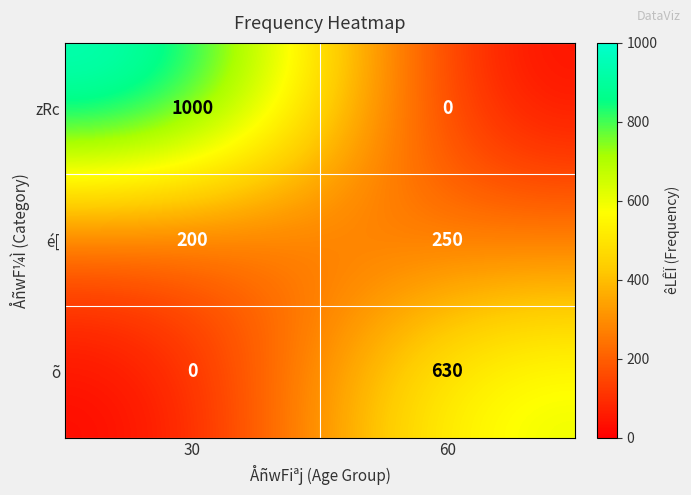

Which series has the widest spread of values?

zRc